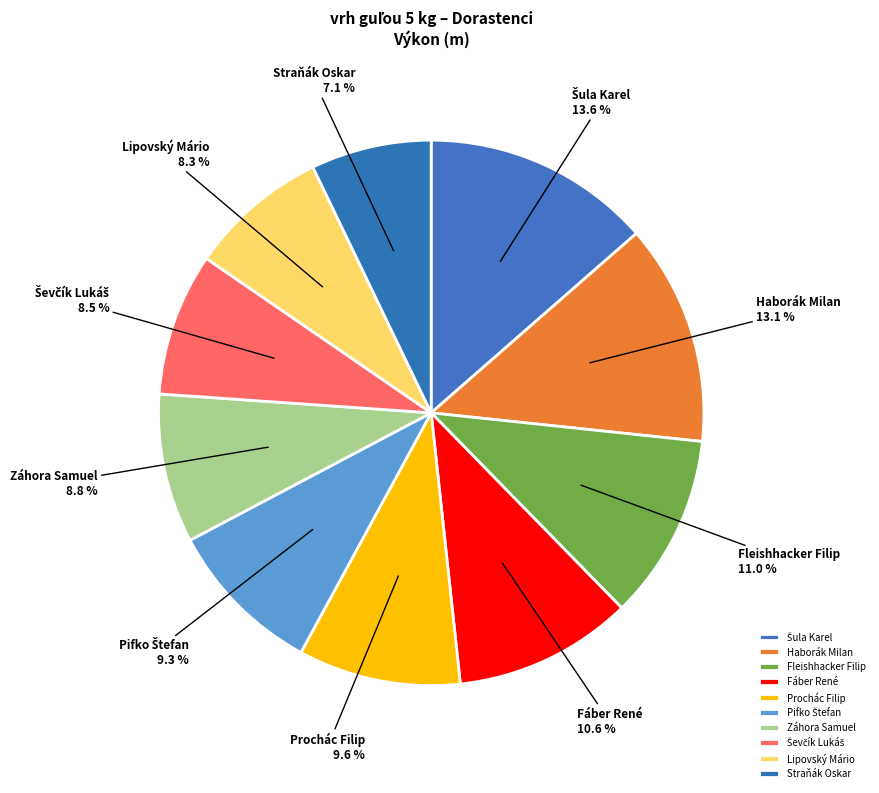

What is the total percentage of Fleishhacker Filip and Lipovský Mário?

19.3%